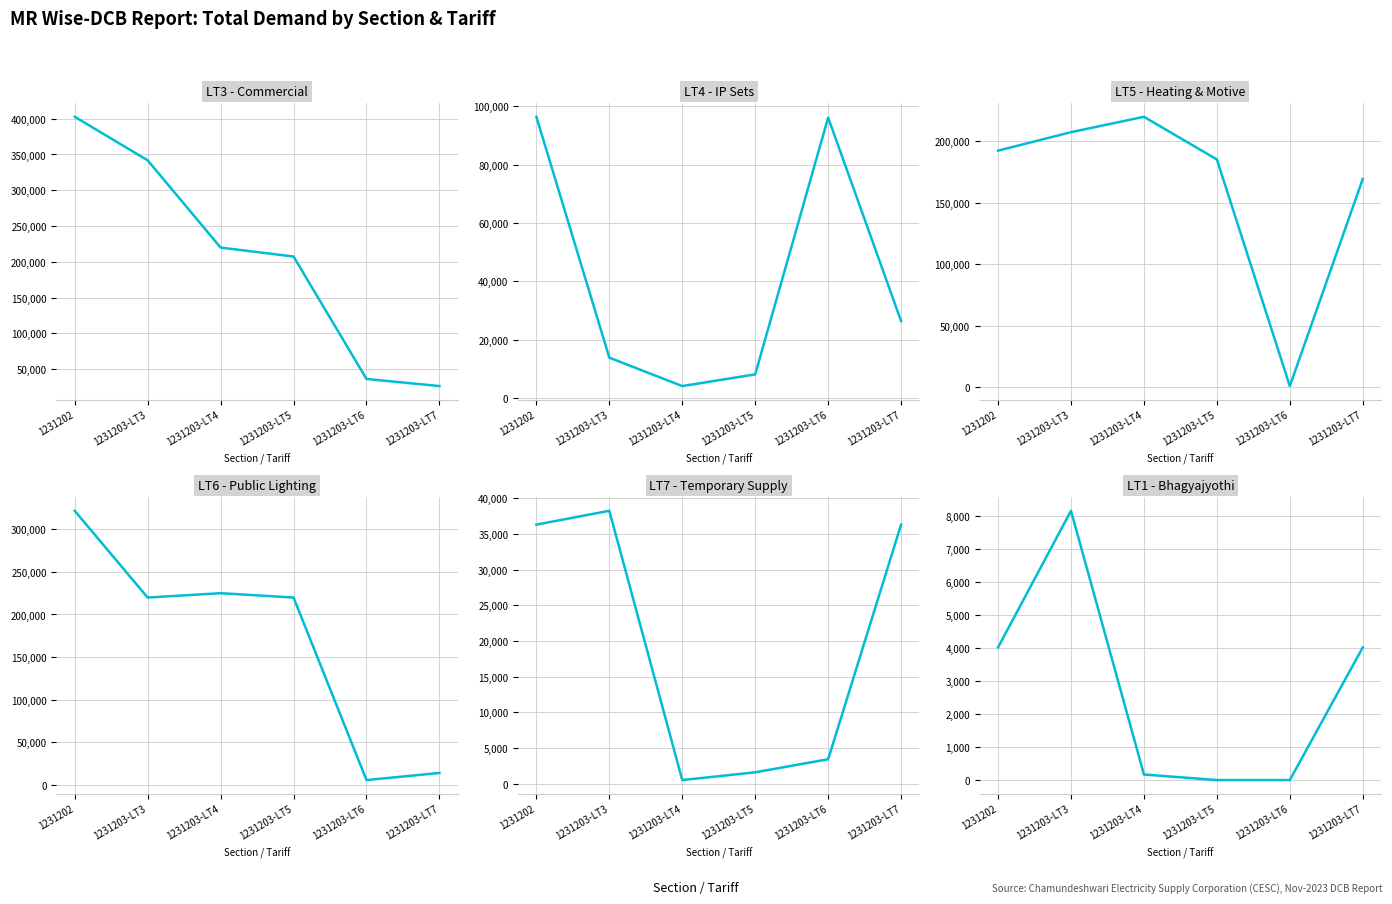

Rank the categories by LT5 - Heating & Motive value from highest to lowest.

1231203-LT4, 1231203-LT3, 1231202, 1231203-LT5, 1231203-LT7, 1231203-LT6